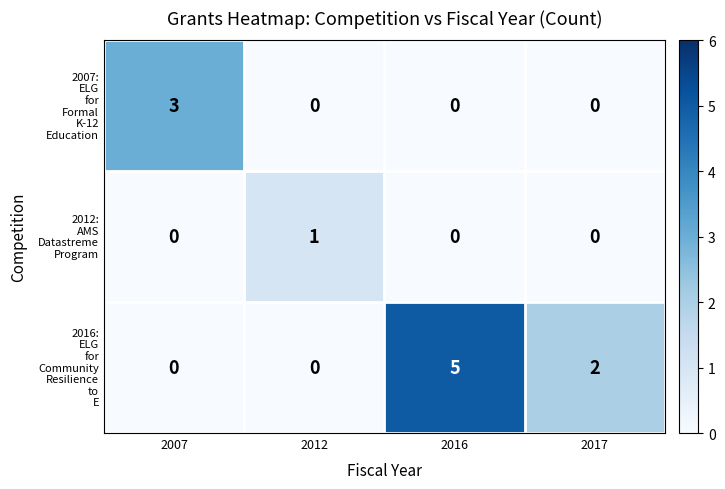

What is the greatest value displayed?

5